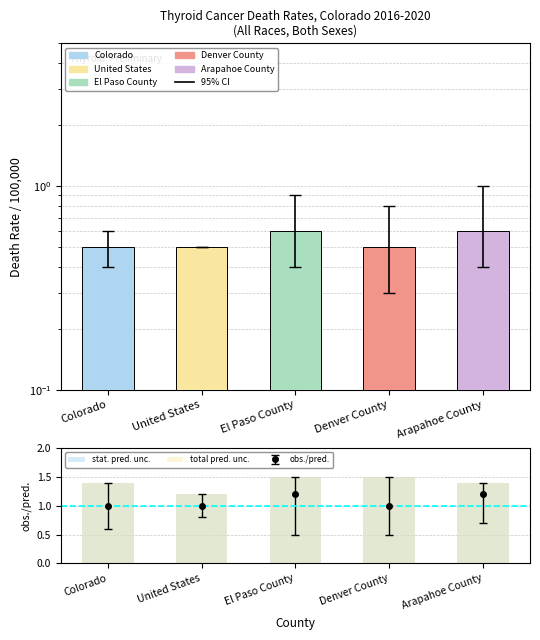

At which category is the sum across all series the highest?

El Paso County